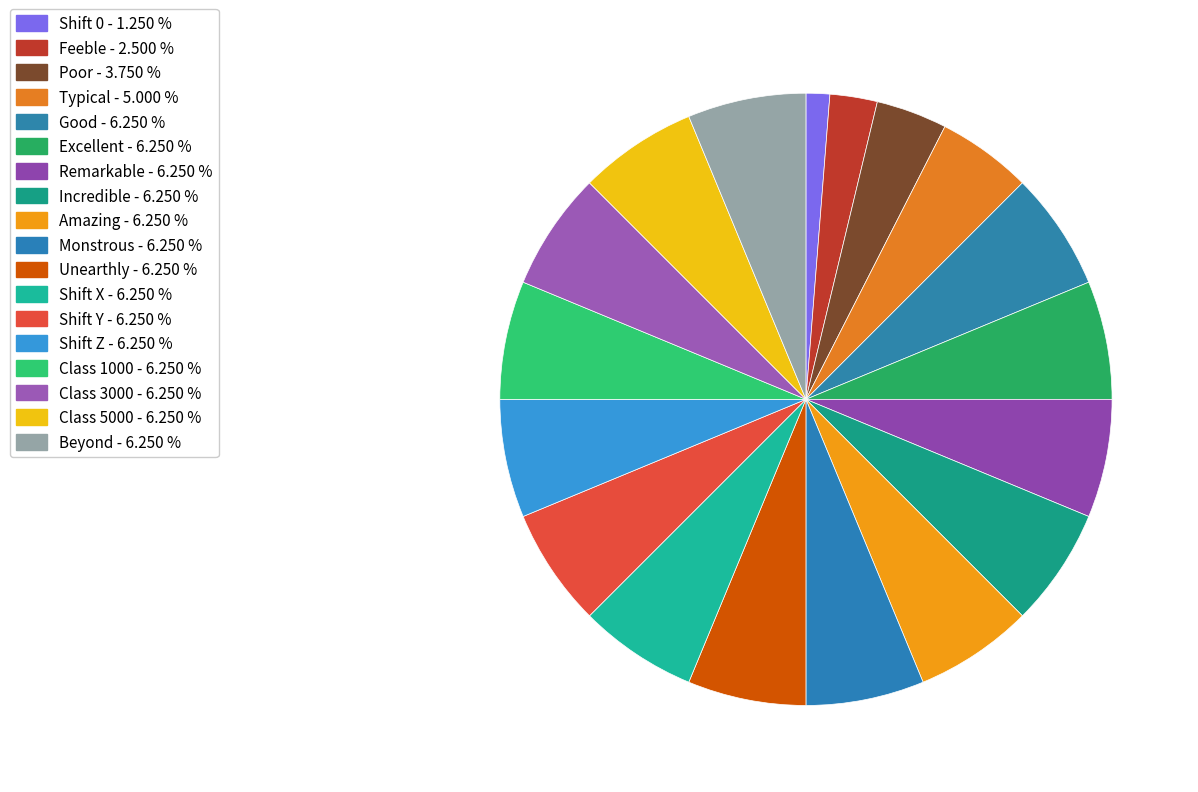

Does any single category account for the majority?

No